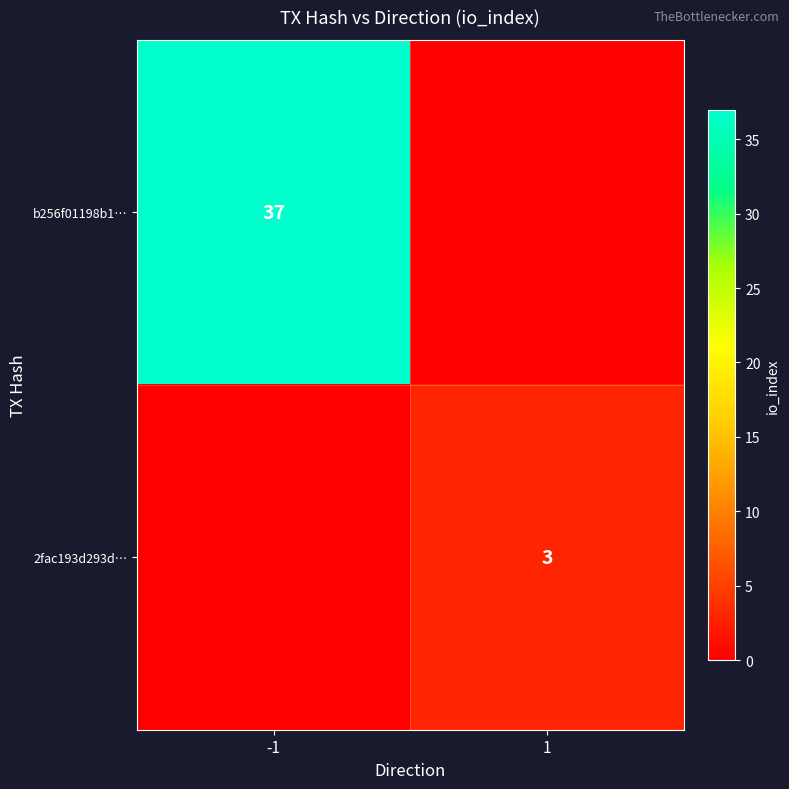

True or false: b256f01198b1… has a value of 37 at -1.

True